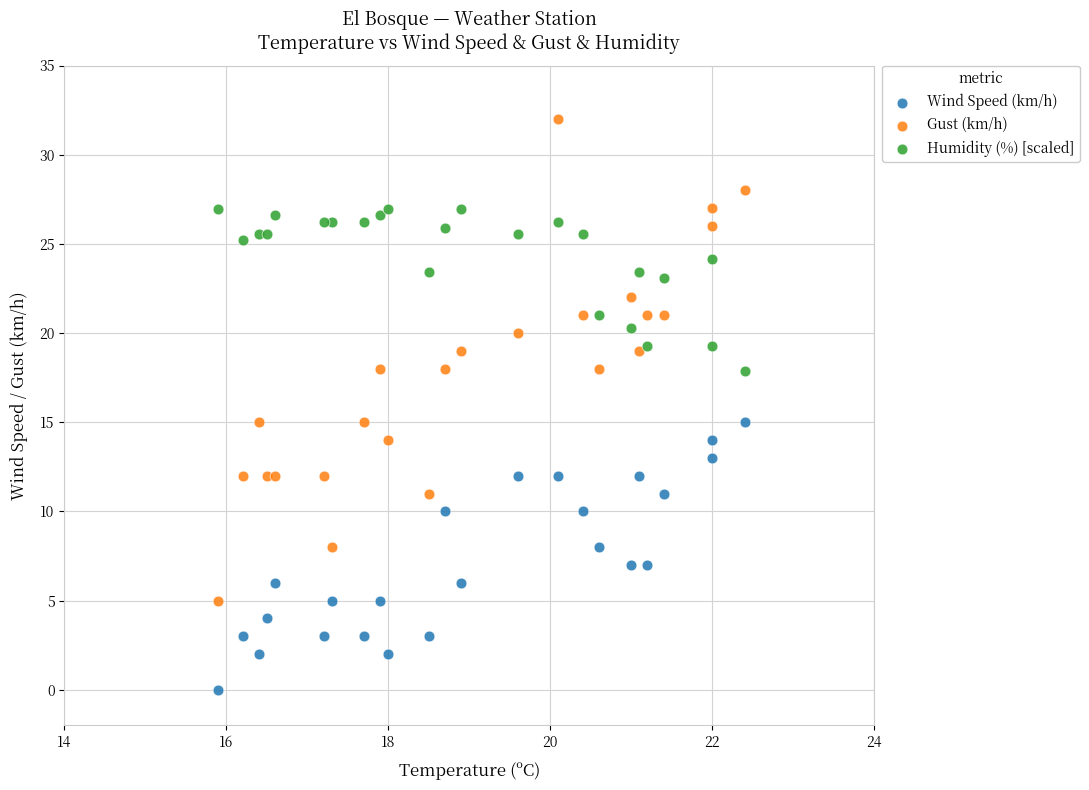

Which series contains the lowest Y value?

Wind Speed (km/h)